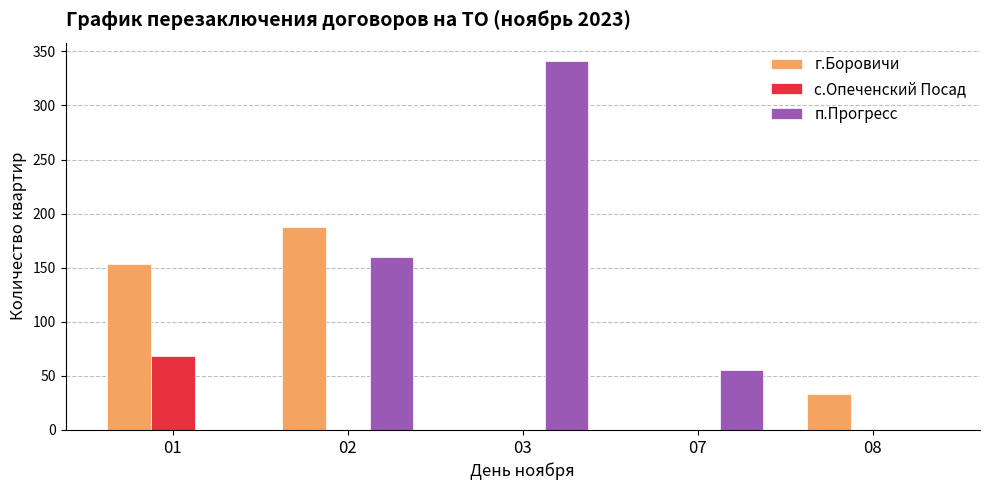

Which series has the widest spread of values?

п.Прогресс